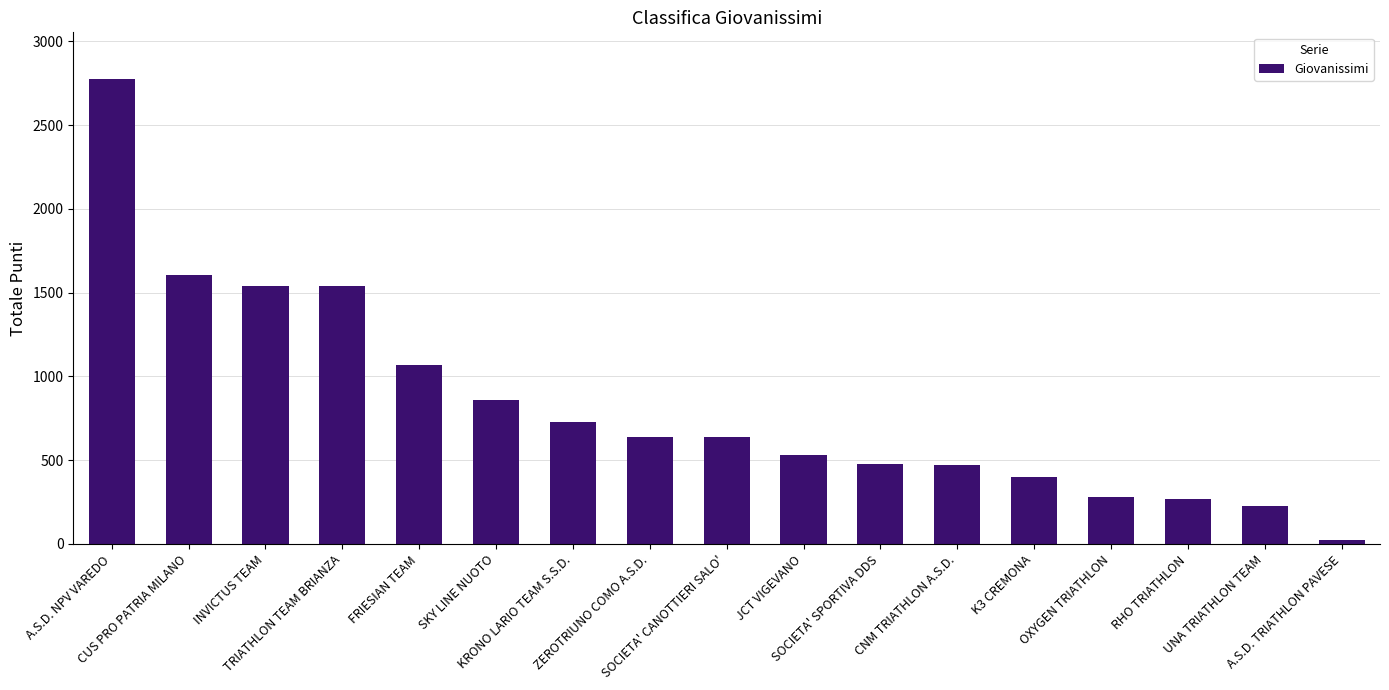

What is the greatest value displayed?

2777